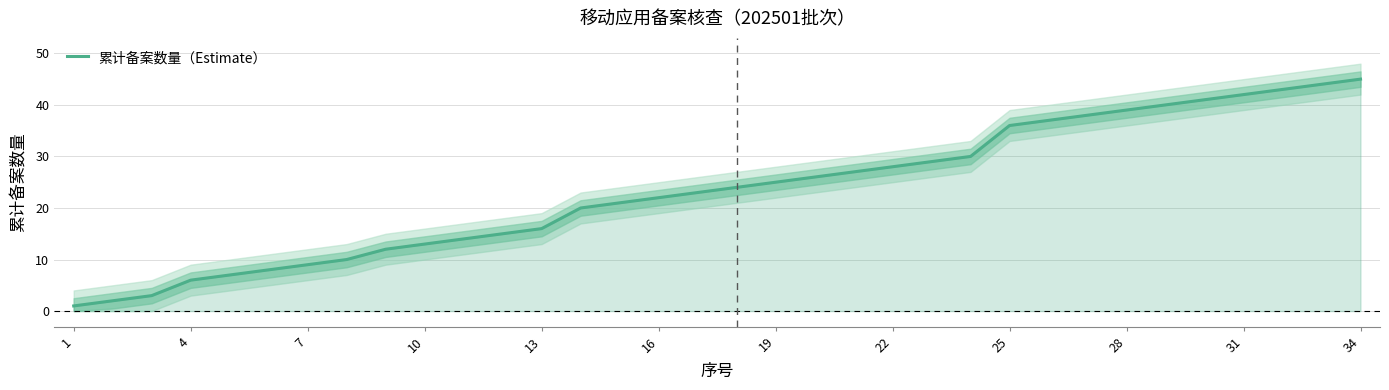

What is the minimum value shown in the chart?

1